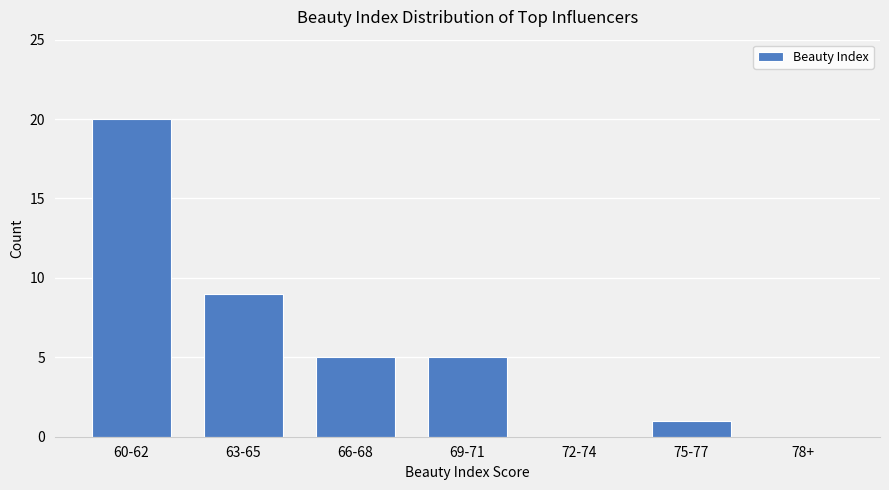

How many series are shown in this chart?

1